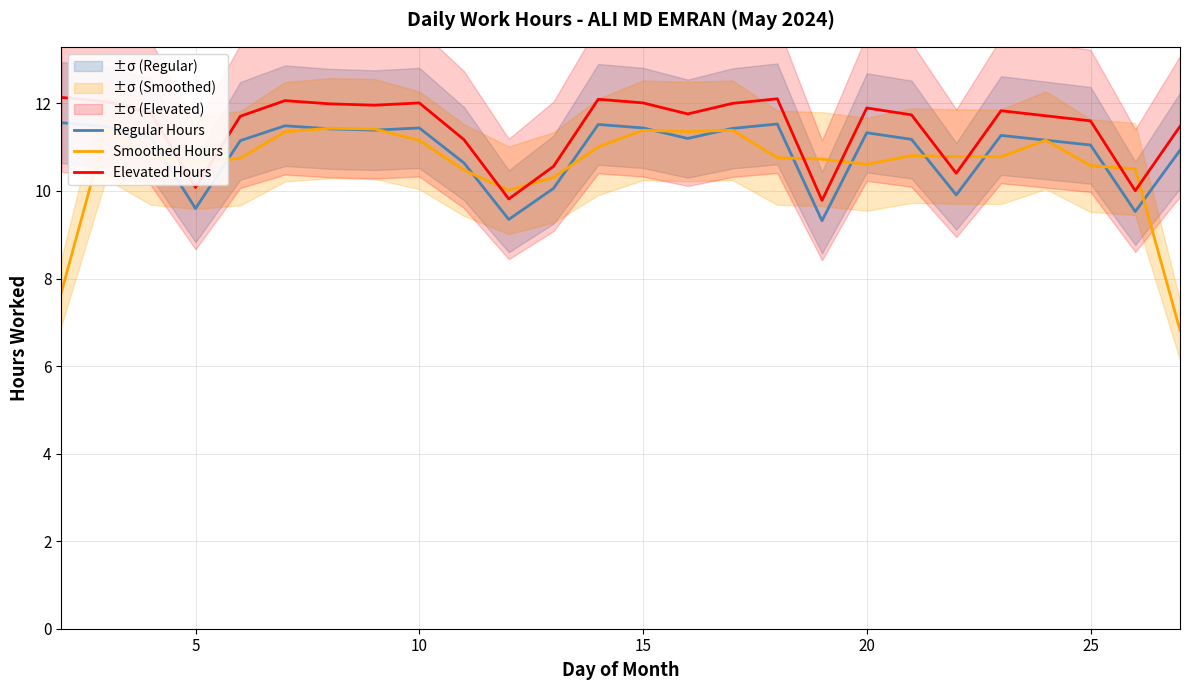

How many interior local valleys does the Elevated Hours series have?

7